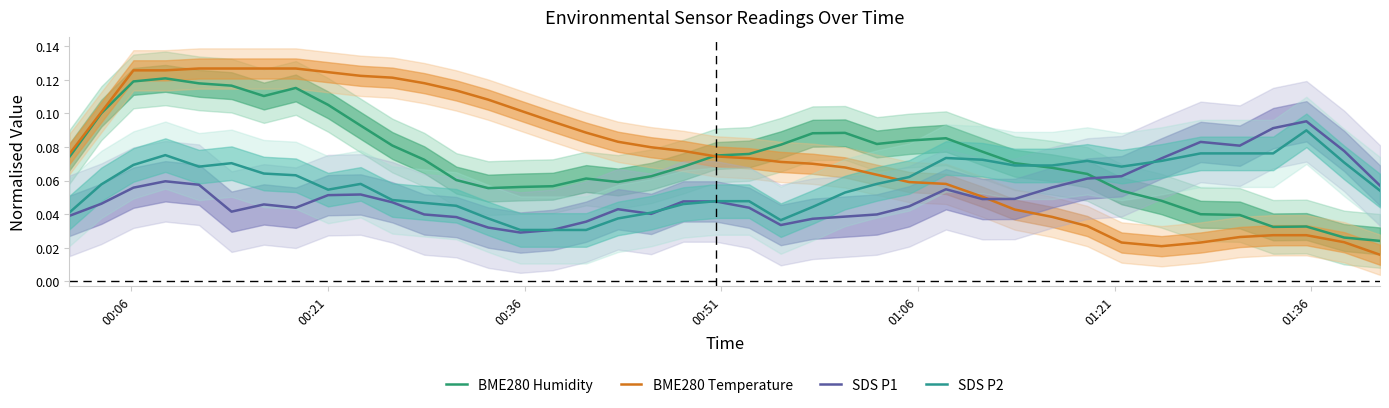

Does the chart display data point markers on the line(s)?

No